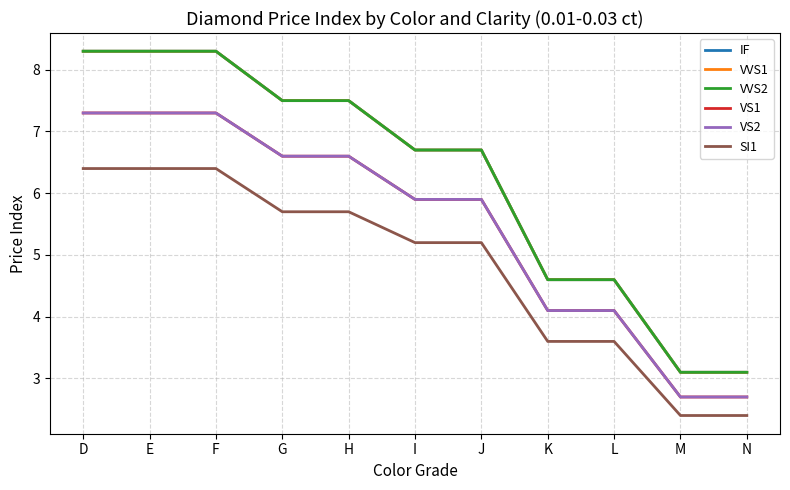

Rank the categories by VS2 value from lowest to highest.

M, N, K, L, I, J, G, H, D, E, F